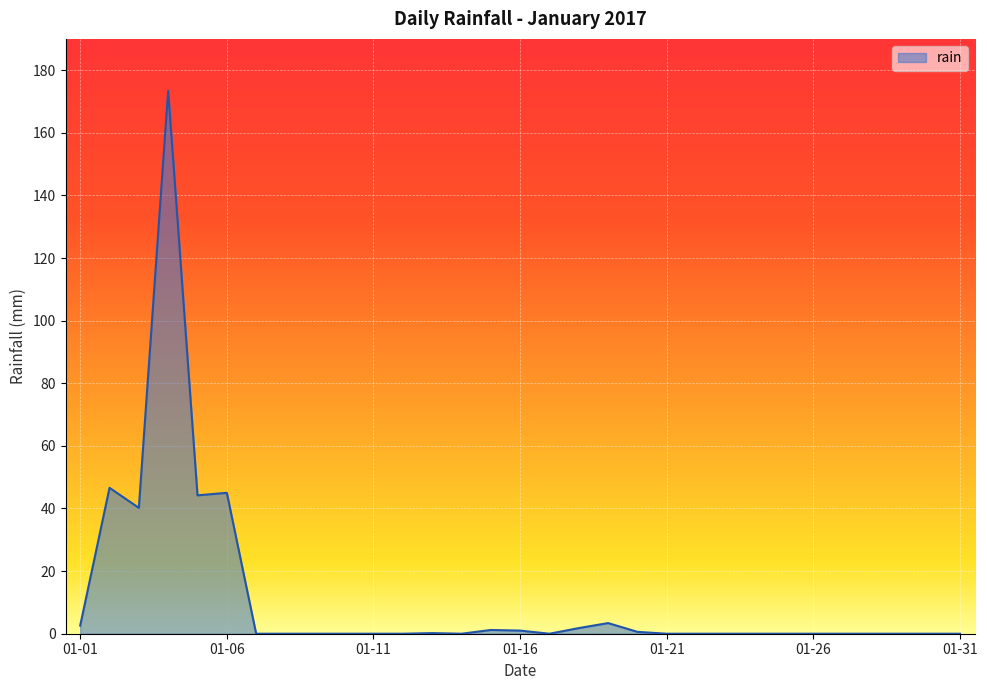

What is the maximum value shown in the chart?

173.4